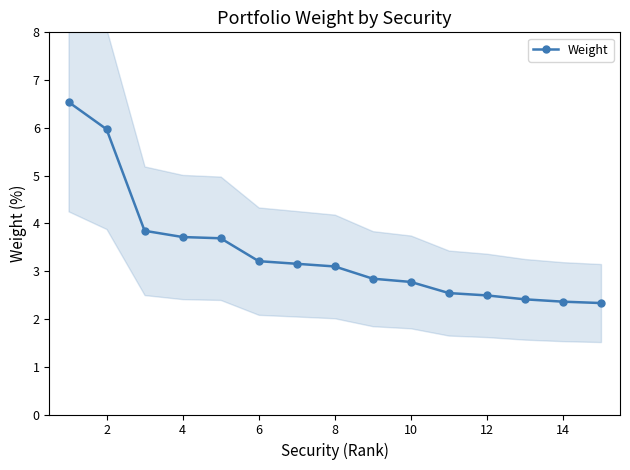

The Weight series shows 1.9 at 8. True or false?

False